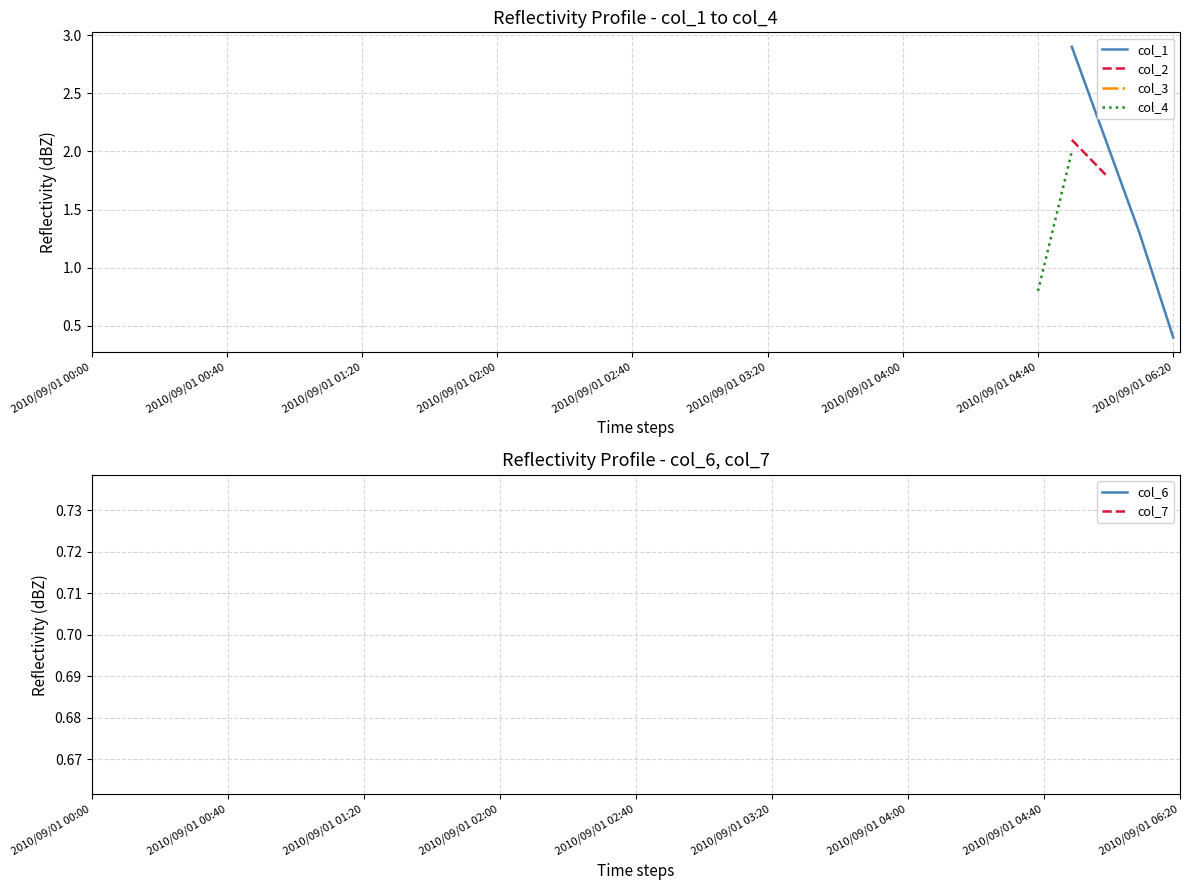

What are all the series names shown in the legend?

col_1, col_2, col_3, col_4, col_6, col_7